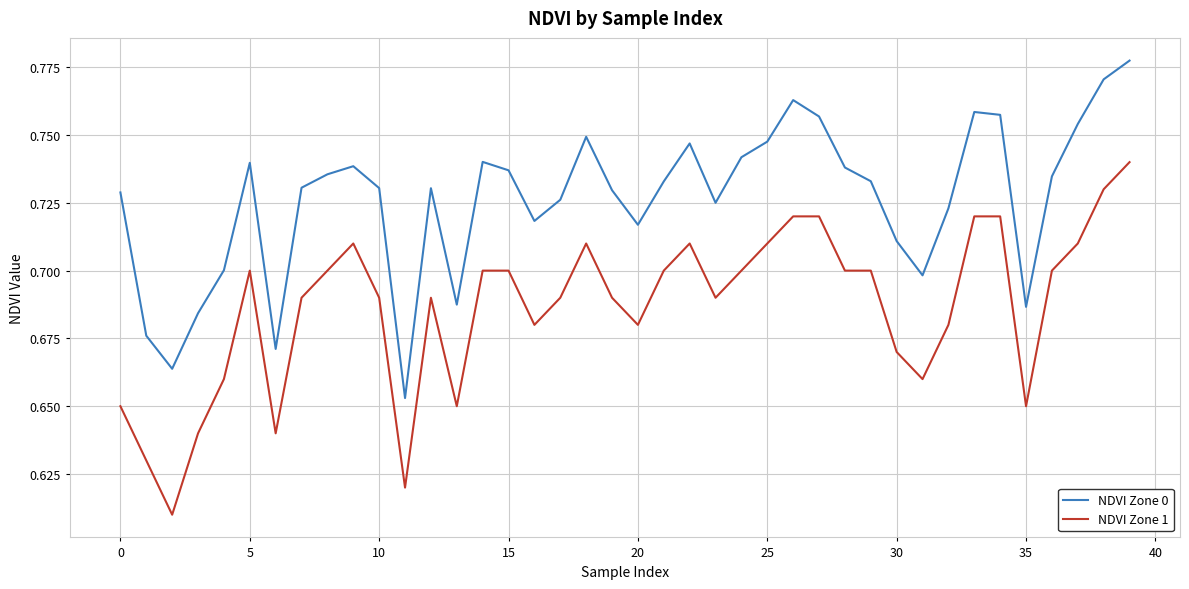

True or false: NDVI Zone 1 and NDVI Zone 0 cross at least once.

False